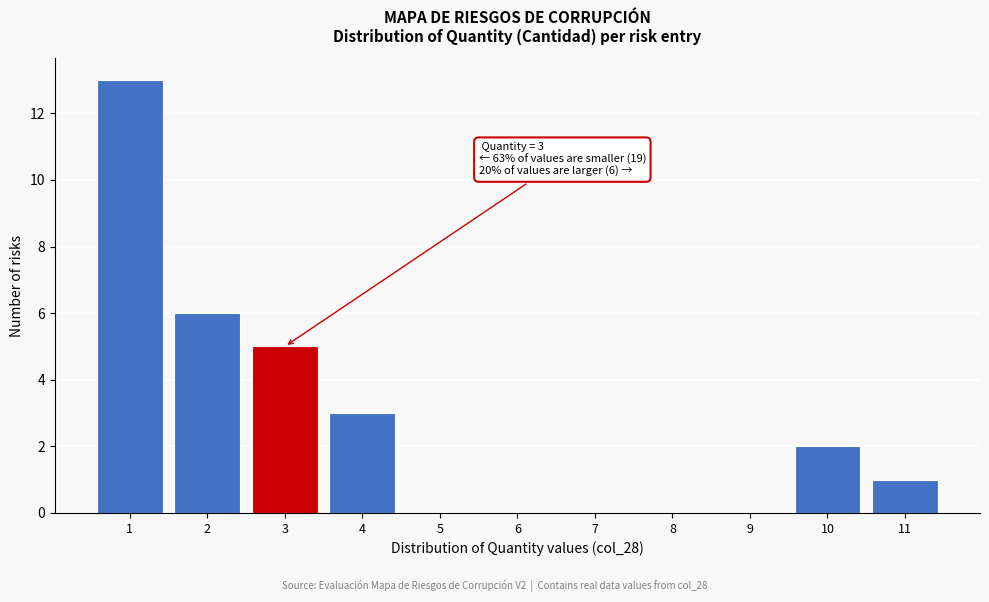

Reading right to left, transcribe all the data shown in this chart.

11=1	10=2	9=0	8=0	7=0	6=0	5=0	4=3	3=5	2=6	1=13